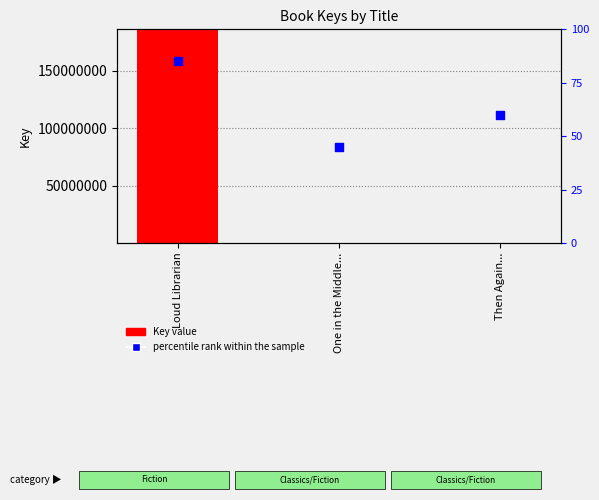

What is the total value across all series at Then Again...?

312807